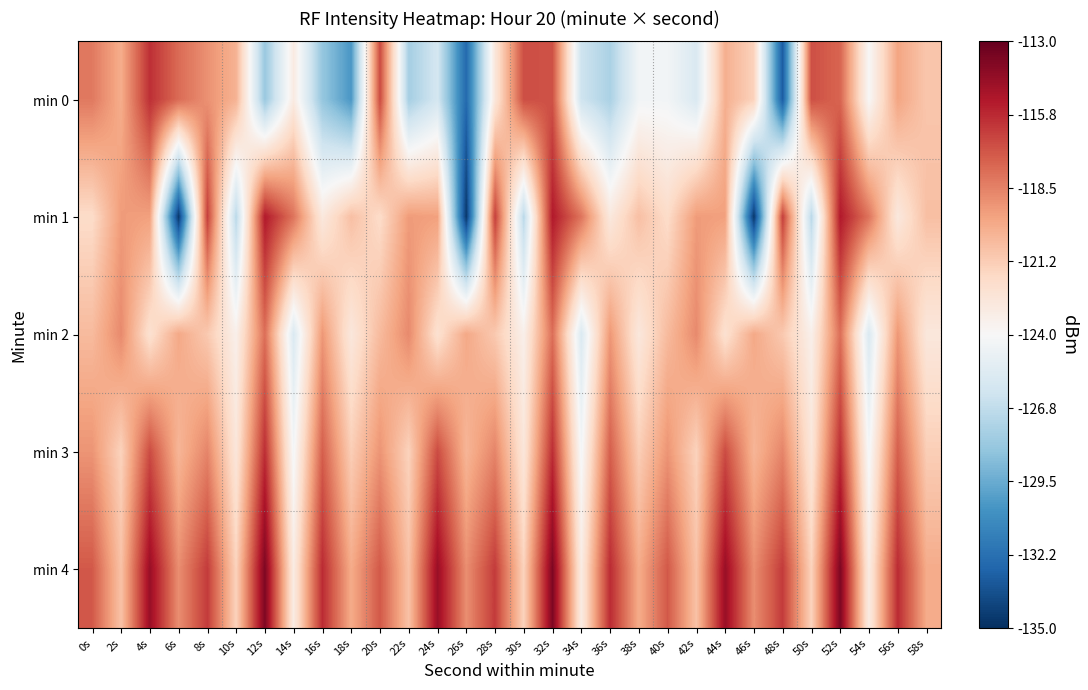

Reading left to right, transcribe all the data shown in this chart.

min 0: 0s=-118.2	2s=-119.9	4s=-116.0	6s=-117.8	8s=-119.0	10s=-120.2	12s=-128.1	14s=-123.0	16s=-128.2	18s=-130.4	20s=-116.8	22s=-127.7	24s=-126.0	26s=-132.5	28s=-122.7	30s=-116.9	32s=-117.0	34s=-126.2	36s=-127.5	38s=-124.3	40s=-124.3	42s=-125.6	44s=-120.1	46s=-121.5	48s=-133.2	50s=-116.9	52s=-117.6	54s=-124.0	56s=-119.7	58s=-121.0
min 1: 0s=-121.9	2s=-119.3	4s=-119.5	6s=-134.7	8s=-116.4	10s=-127.0	12s=-115.2	14s=-118.1	16s=-122.9	18s=-120.7	20s=-121.9	22s=-119.3	24s=-119.5	26s=-134.7	28s=-116.4	30s=-127.0	32s=-115.2	34s=-118.1	36s=-122.9	38s=-120.7	40s=-121.9	42s=-119.3	44s=-119.5	46s=-134.7	48s=-116.4	50s=-127.0	52s=-115.2	54s=-118.1	56s=-122.9	58s=-120.7
min 2: 0s=-120.5	2s=-118.8	4s=-122.3	6s=-119.8	8s=-121.1	10s=-123.4	12s=-117.9	14s=-125.6	16s=-119.2	18s=-122.8	20s=-120.5	22s=-118.8	24s=-122.3	26s=-119.8	28s=-121.1	30s=-123.4	32s=-117.9	34s=-125.6	36s=-119.2	38s=-122.8	40s=-120.5	42s=-118.8	44s=-122.3	46s=-119.8	48s=-121.1	50s=-123.4	52s=-117.9	54s=-125.6	56s=-119.2	58s=-122.8
min 3: 0s=-119.1	2s=-121.5	4s=-116.8	6s=-120.3	8s=-118.6	10s=-122.7	12s=-115.9	14s=-124.2	16s=-117.4	18s=-121.3	20s=-119.1	22s=-121.5	24s=-116.8	26s=-120.3	28s=-118.6	30s=-122.7	32s=-115.9	34s=-124.2	36s=-117.4	38s=-121.3	40s=-119.1	42s=-121.5	44s=-116.8	46s=-120.3	48s=-118.6	50s=-122.7	52s=-115.9	54s=-124.2	56s=-117.4	58s=-121.3
min 4: 0s=-117.2	2s=-120.8	4s=-114.5	6s=-118.9	8s=-116.3	10s=-121.5	12s=-113.7	14s=-123.1	16s=-115.8	18s=-119.9	20s=-117.2	22s=-120.8	24s=-114.5	26s=-118.9	28s=-116.3	30s=-121.5	32s=-113.7	34s=-123.1	36s=-115.8	38s=-119.9	40s=-117.2	42s=-120.8	44s=-114.5	46s=-118.9	48s=-116.3	50s=-121.5	52s=-113.7	54s=-123.1	56s=-115.8	58s=-119.9